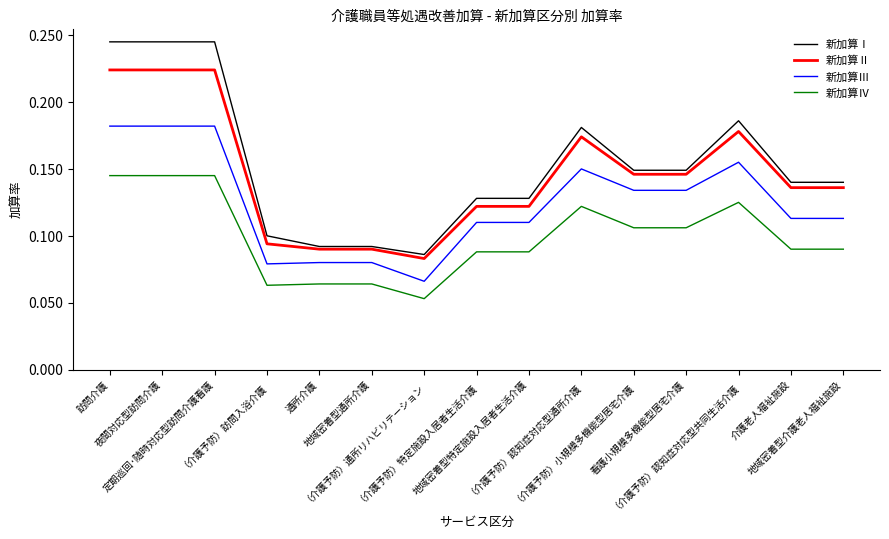

Which series has the widest spread of values?

新加算Ⅰ